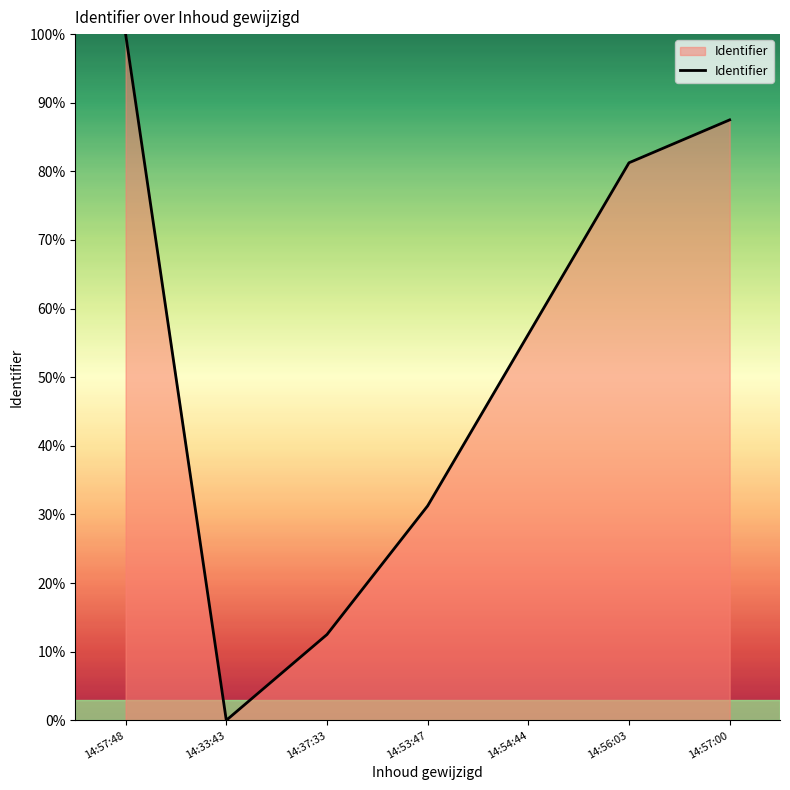

List the labels in order of value, smallest first.

14:33:43, 14:37:33, 14:53:47, 14:54:44, 14:56:03, 14:57:00, 14:57:48